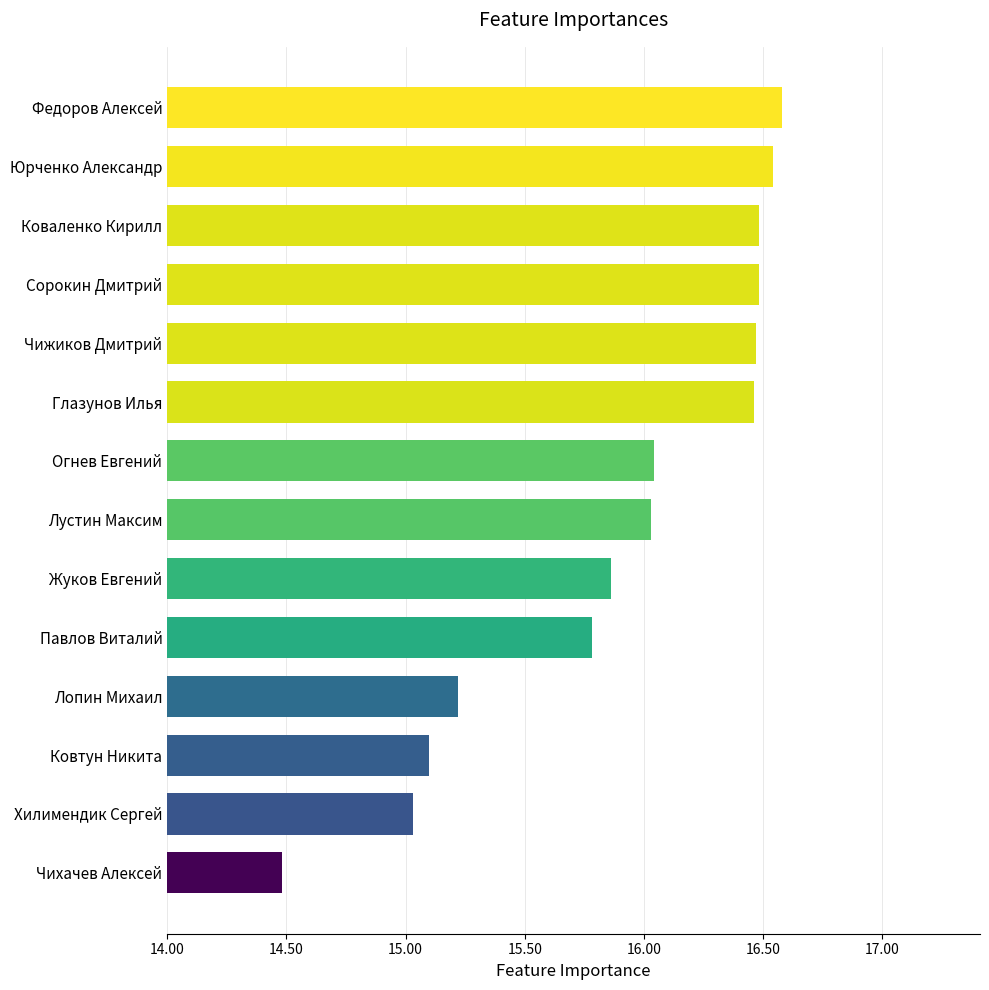

What is the maximum value shown in the chart?

16.6